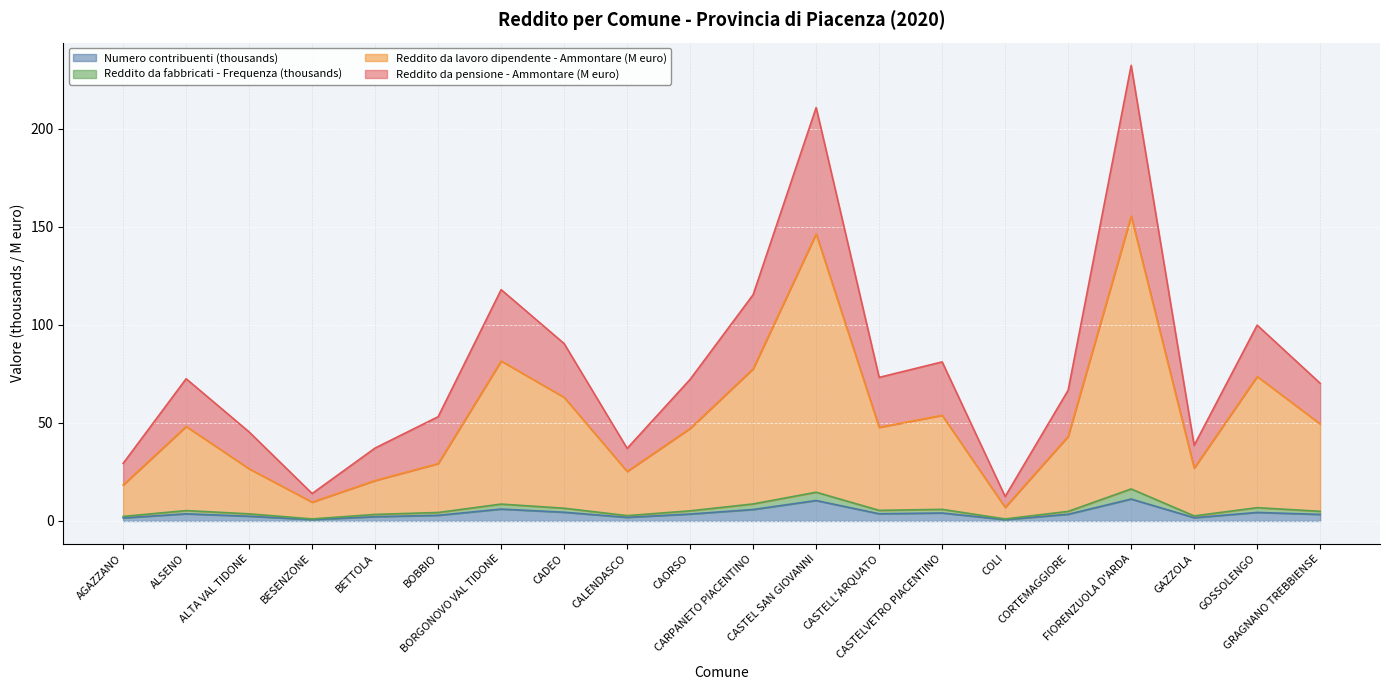

Reading right to left, list all the values displayed in this chart.

Numero contribuenti: GRAGNANO TREBBIENSE=3.4	GOSSOLENGO=4.4	GAZZOLA=1.7	FIORENZUOLA D'ARDA=11.2	CORTEMAGGIORE=3.4	COLI=0.7	CASTELVETRO PIACENTINO=4.1	CASTELL'ARQUATO=3.7	CASTEL SAN GIOVANNI=10.4	CARPANETO PIACENTINO=5.9	CAORSO=3.5	CALENDASCO=1.9	CADEO=4.5	BORGONOVO VAL TIDONE=6.1	BOBBIO=2.9	BETTOLA=2.2	BESENZONE=0.7	ALTA VAL TIDONE=2.4	ALSENO=3.7	AGAZZANO=1.6
Reddito da fabbricati - Frequenza: GRAGNANO TREBBIENSE=4.9	GOSSOLENGO=6.8	GAZZOLA=2.6	FIORENZUOLA D'ARDA=16.3	CORTEMAGGIORE=4.9	COLI=1.1	CASTELVETRO PIACENTINO=5.9	CASTELL'ARQUATO=5.4	CASTEL SAN GIOVANNI=14.7	CARPANETO PIACENTINO=8.7	CAORSO=5.2	CALENDASCO=2.7	CADEO=6.5	BORGONOVO VAL TIDONE=8.6	BOBBIO=4.3	BETTOLA=3.4	BESENZONE=1.1	ALTA VAL TIDONE=3.6	ALSENO=5.3	AGAZZANO=2.3
Reddito da lavoro dipendente - Ammontare (M euro): GRAGNANO TREBBIENSE=49.5	GOSSOLENGO=73.7	GAZZOLA=27.0	FIORENZUOLA D'ARDA=155.5	CORTEMAGGIORE=43.2	COLI=7.0	CASTELVETRO PIACENTINO=53.9	CASTELL'ARQUATO=47.8	CASTEL SAN GIOVANNI=146.4	CARPANETO PIACENTINO=77.6	CAORSO=47.2	CALENDASCO=25.3	CADEO=63.1	BORGONOVO VAL TIDONE=81.6	BOBBIO=29.2	BETTOLA=20.6	BESENZONE=9.6	ALTA VAL TIDONE=26.6	ALSENO=48.2	AGAZZANO=18.4
Reddito da pensione - Ammontare (M euro): GRAGNANO TREBBIENSE=70.2	GOSSOLENGO=99.9	GAZZOLA=38.6	FIORENZUOLA D'ARDA=232.3	CORTEMAGGIORE=66.7	COLI=12.5	CASTELVETRO PIACENTINO=81.1	CASTELL'ARQUATO=73.2	CASTEL SAN GIOVANNI=210.8	CARPANETO PIACENTINO=115.4	CAORSO=72.2	CALENDASCO=37.0	CADEO=90.5	BORGONOVO VAL TIDONE=118.0	BOBBIO=53.2	BETTOLA=37.2	BESENZONE=14.0	ALTA VAL TIDONE=45.4	ALSENO=72.5	AGAZZANO=29.4